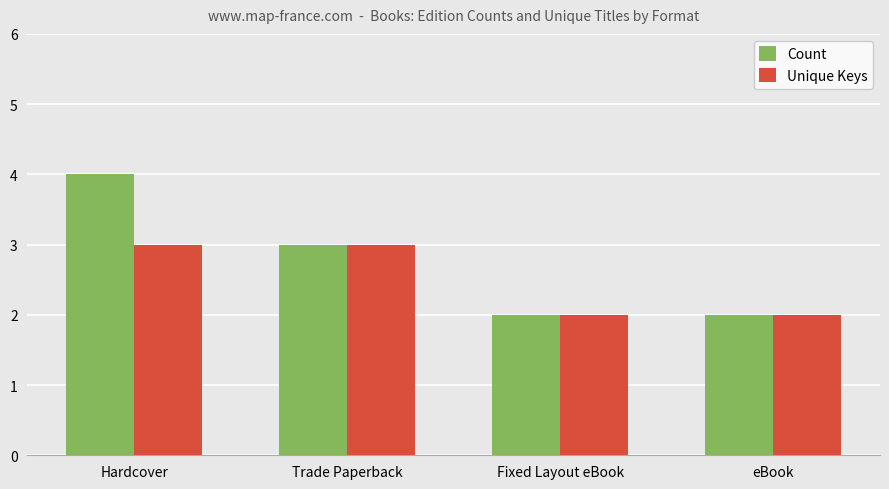

Which series has the largest range (max minus min)?

Count